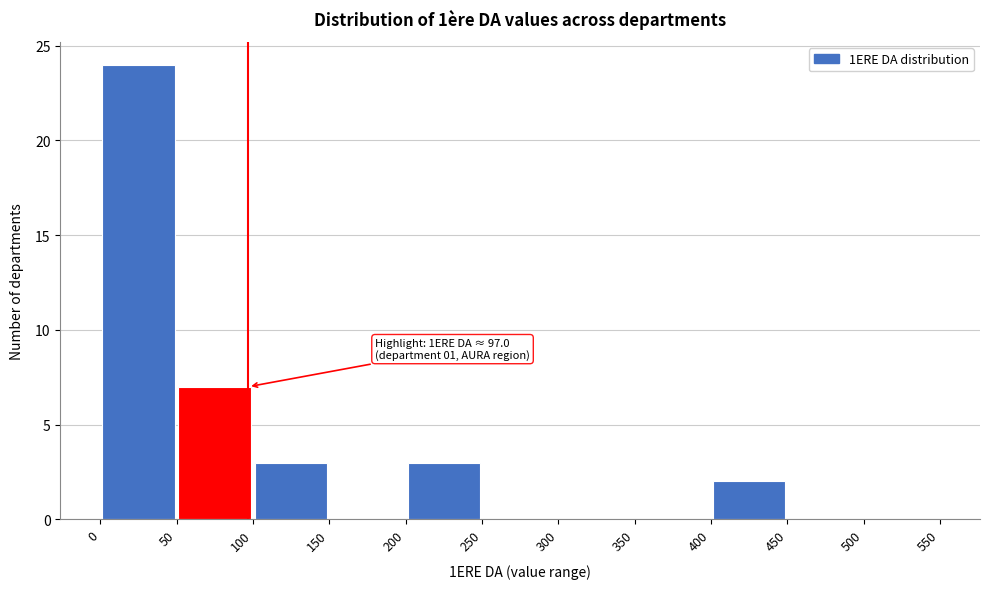

Which range on the x-axis has the tallest bar?

0 to 50